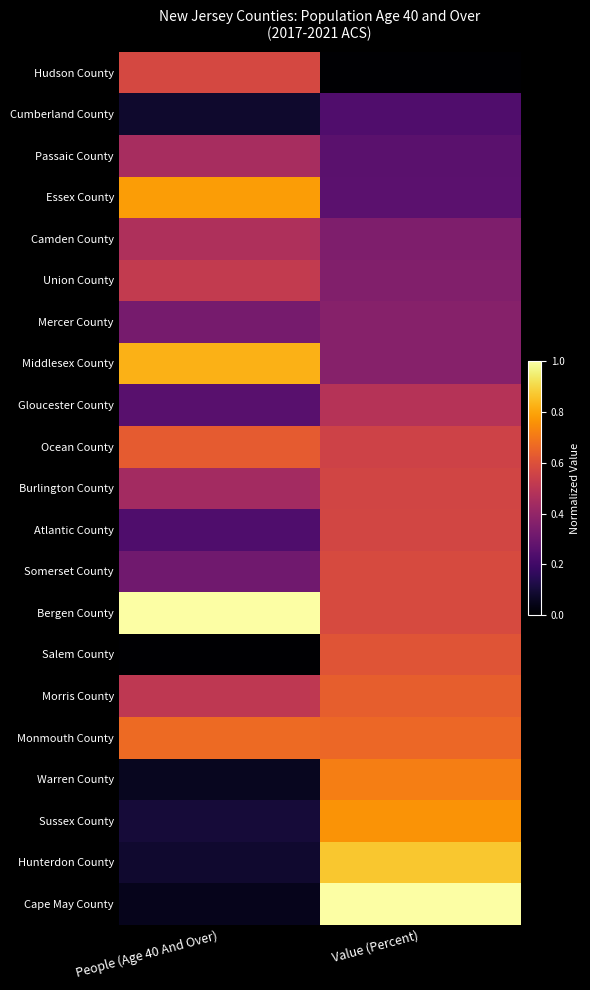

Which has a higher value, People (Age 40 And Over) or Value (Percent)?

People (Age 40 And Over)